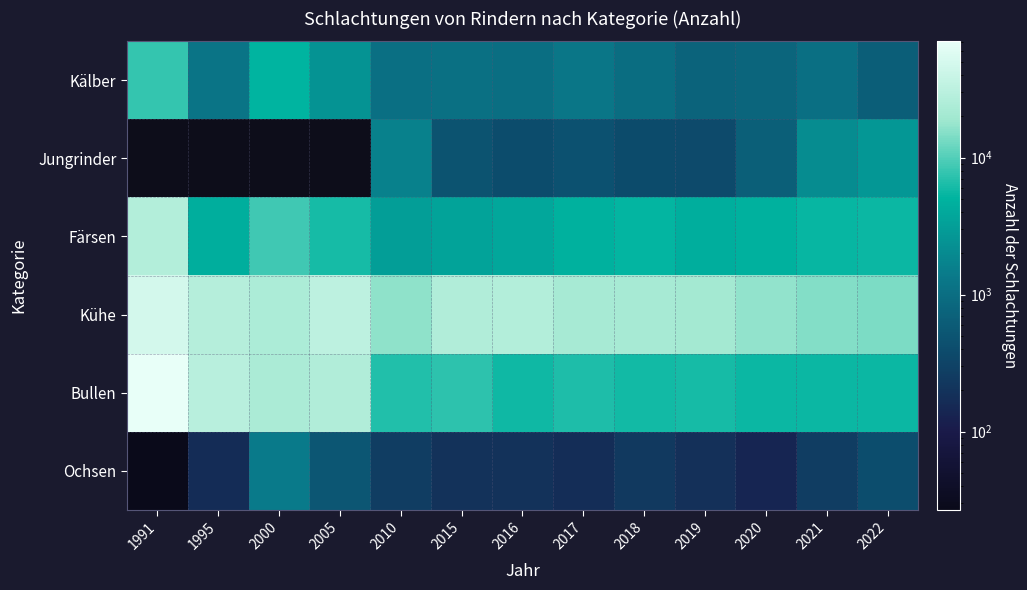

Rank the categories by Bullen value from highest to lowest.

1991, 1995, 2005, 2000, 2015, 2010, 2017, 2019, 2018, 2016, 2020, 2021, 2022